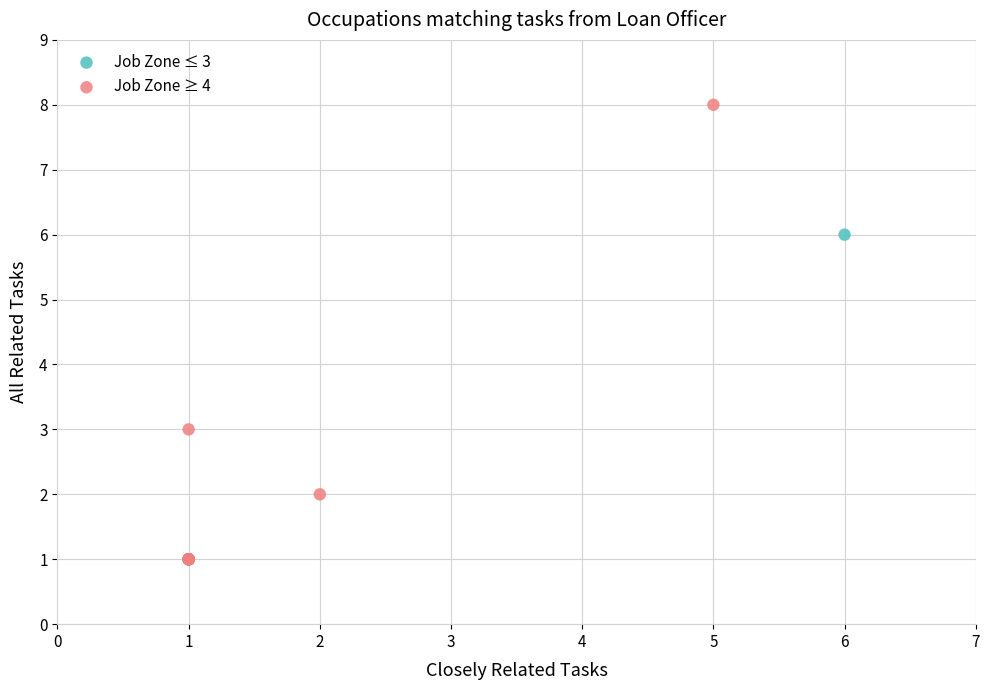

Which series has the widest spread of Y values?

Job Zone ≥ 4